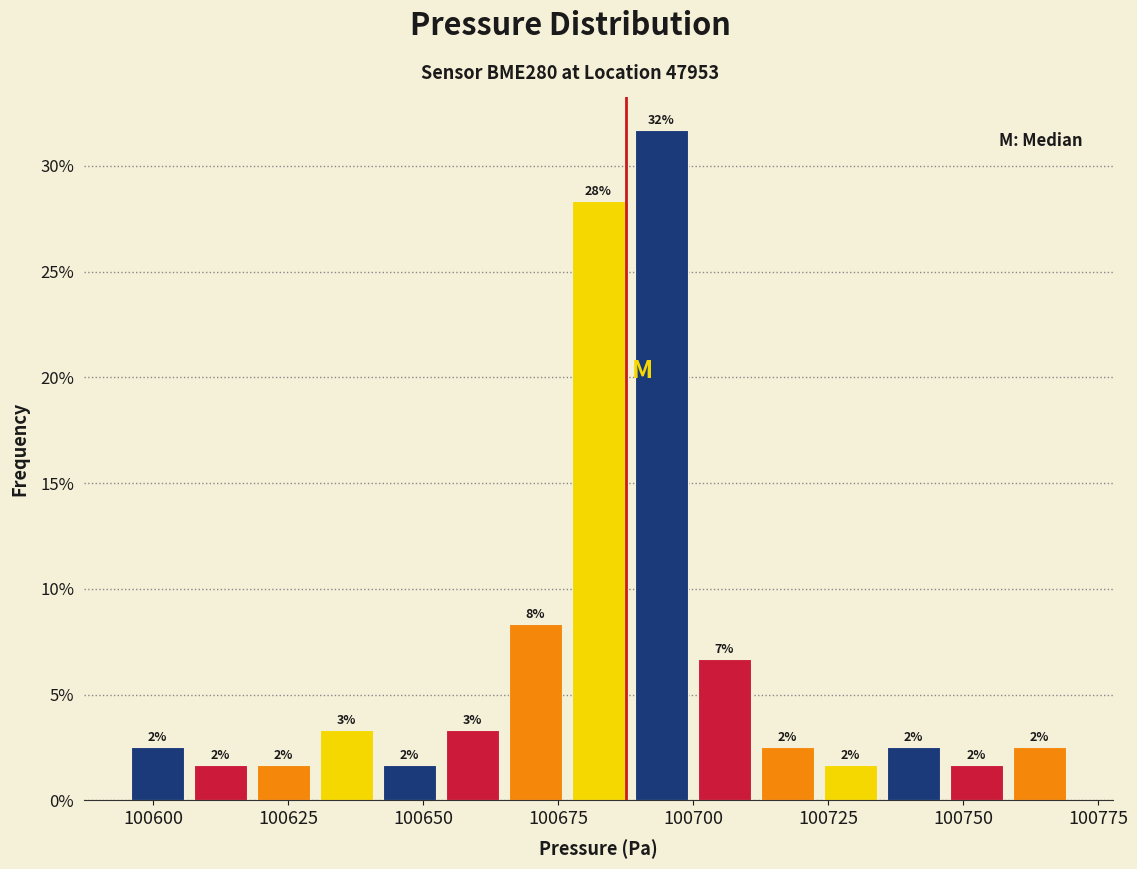

Read against the x-axis, roughly where is the centre of the tallest bar?

100695